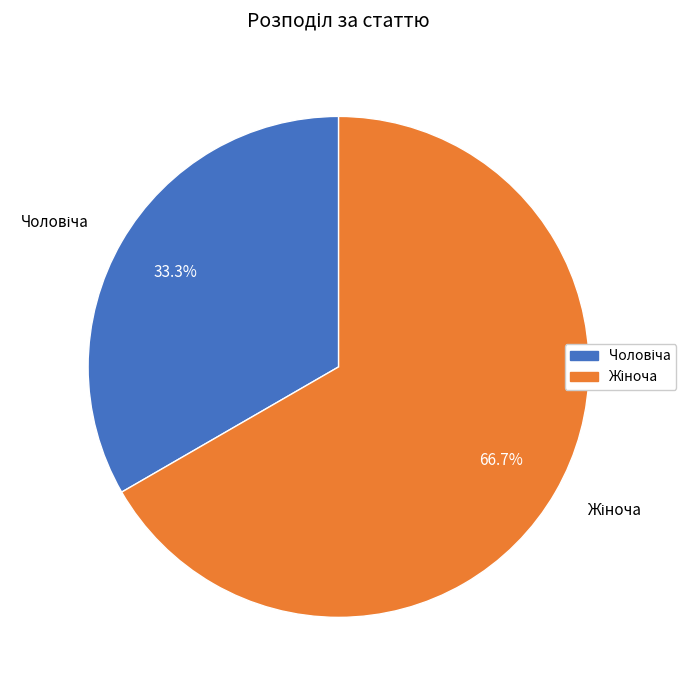

Is there a majority slice in this chart?

Yes